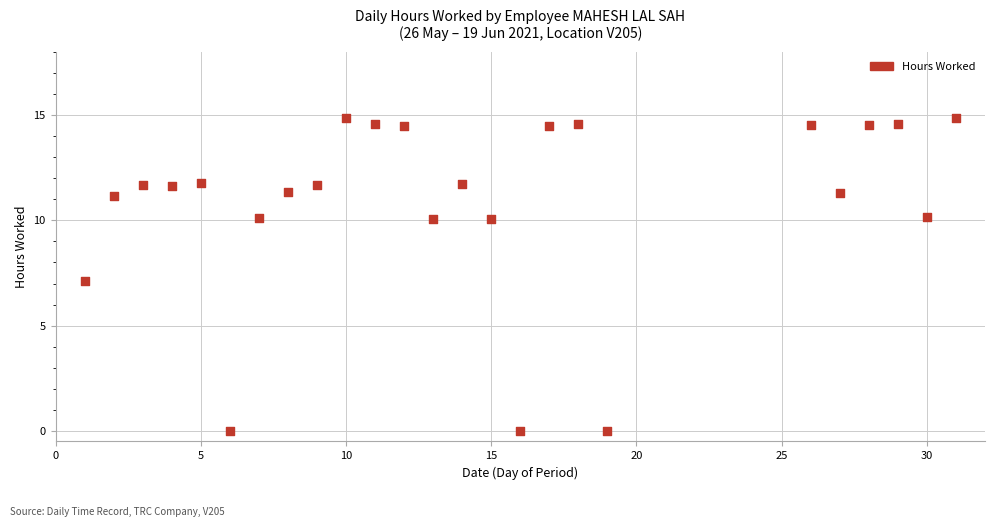

What is the range of Y values (max minus min)?

14.9